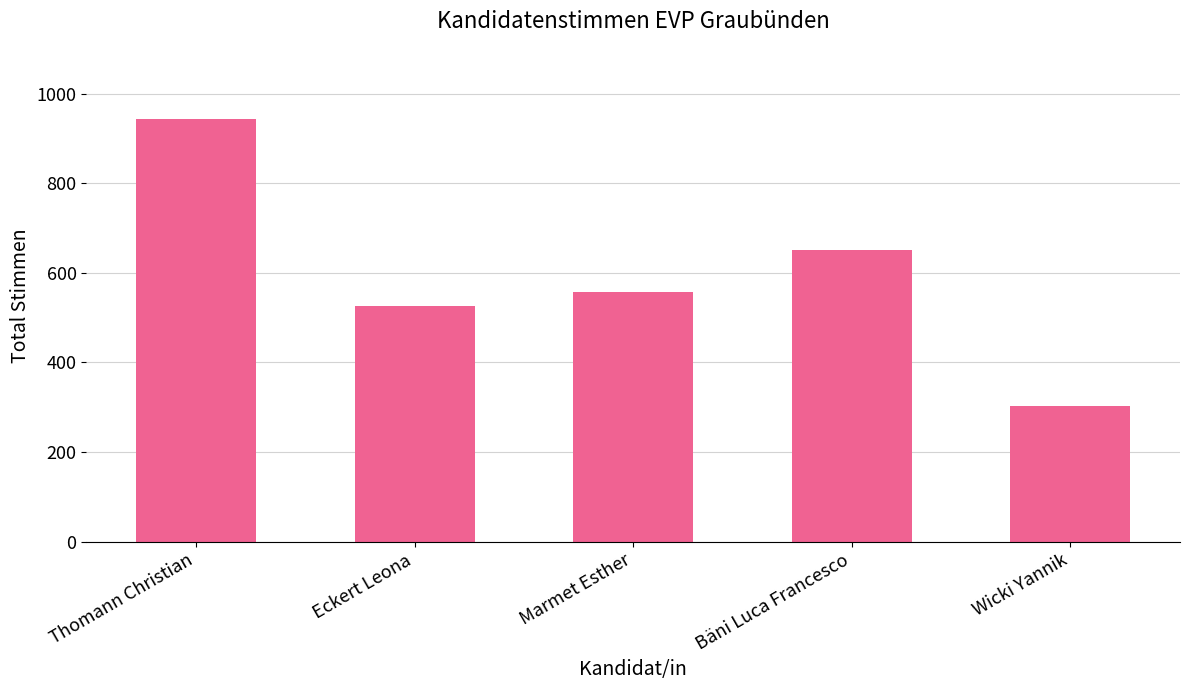

True or false: the data shows 376 at Bäni Luca Francesco.

False